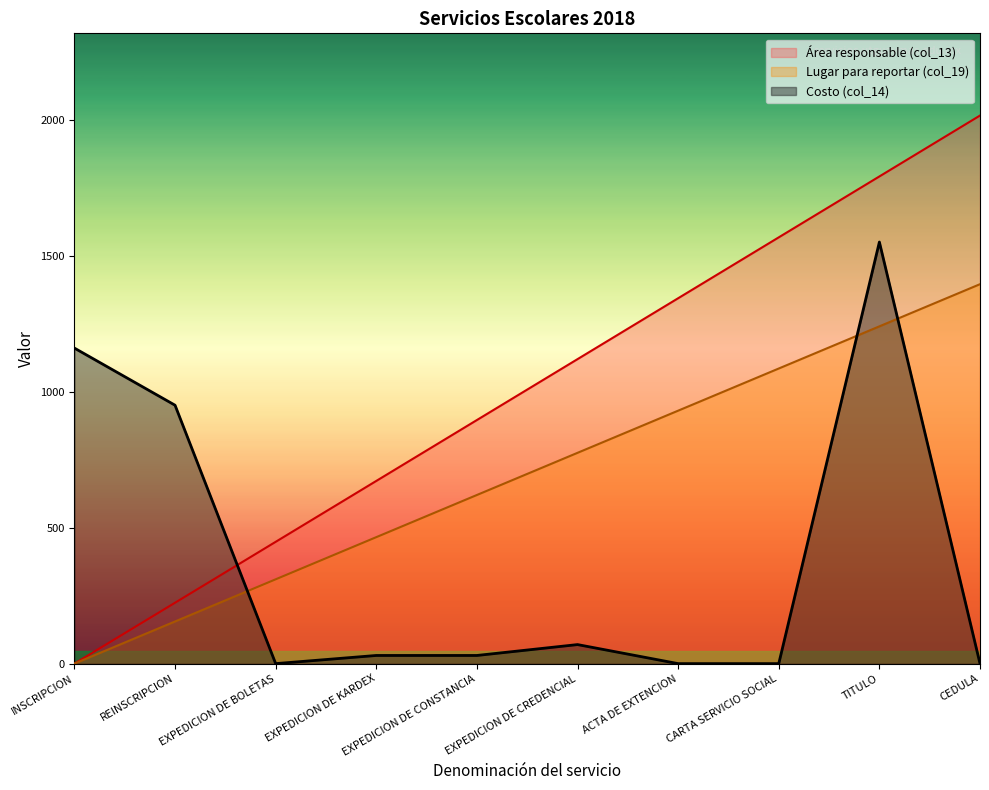

The Costo (col_14) series shows 950.0 at REINSCRIPCION. True or false?

True